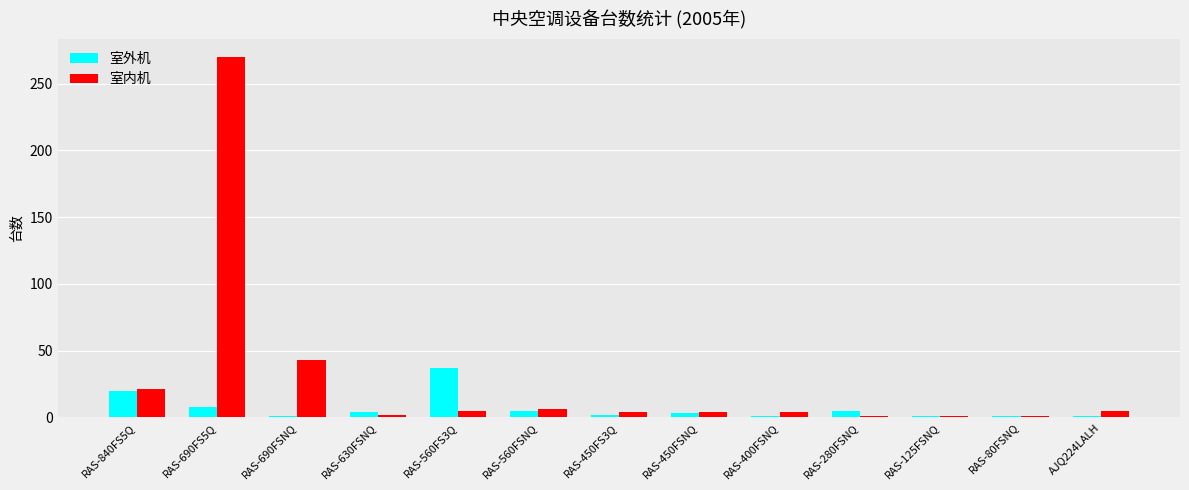

At which category does the chart reach its peak across all series?

RAS-690FS5Q